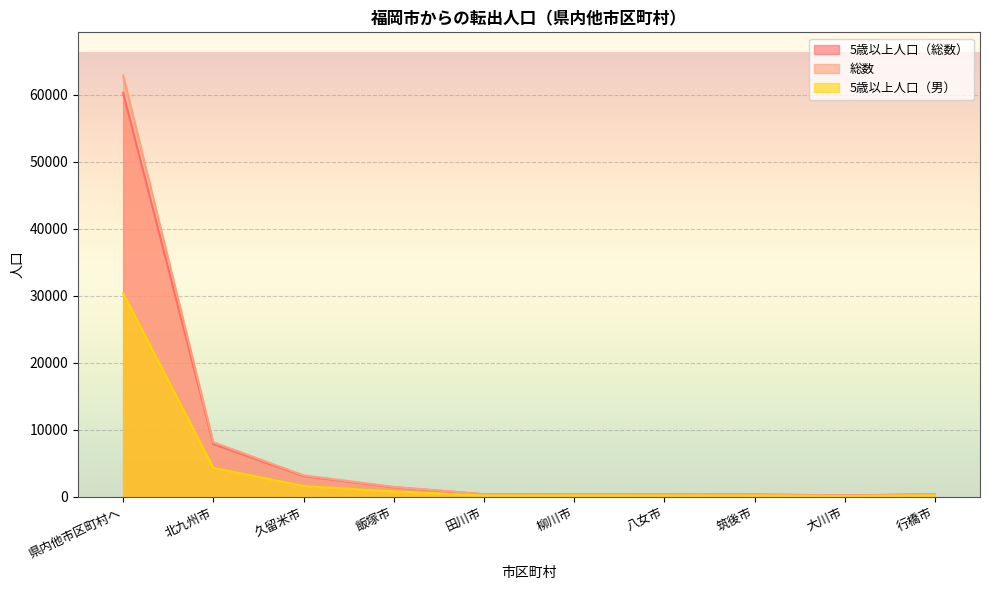

What is the approximate value of 5歳以上人口（男） at 筑後市, to the nearest 50?

150